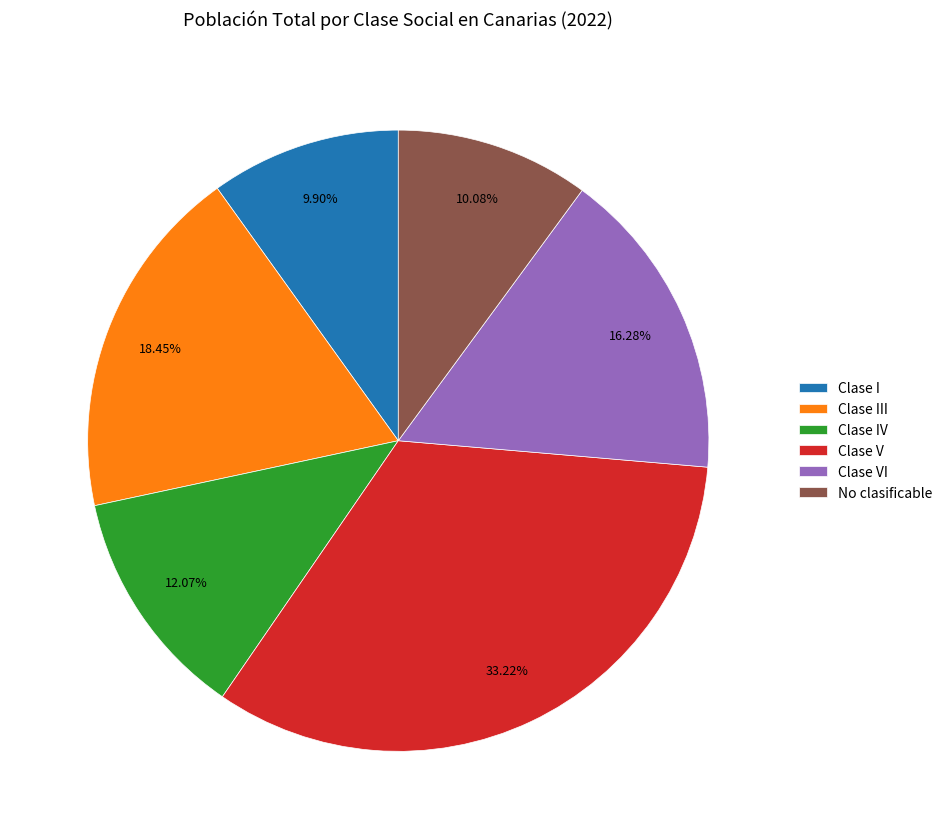

True or false: No clasificable accounts for 23% of the total.

False